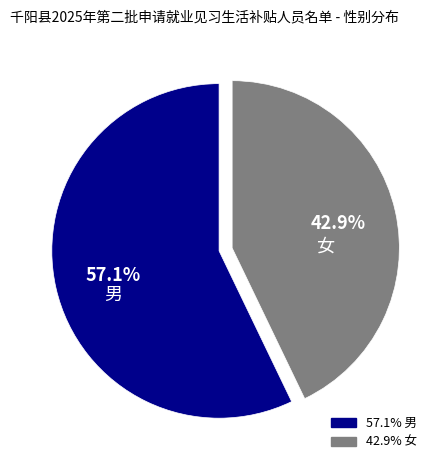

Does any single category account for the majority?

Yes